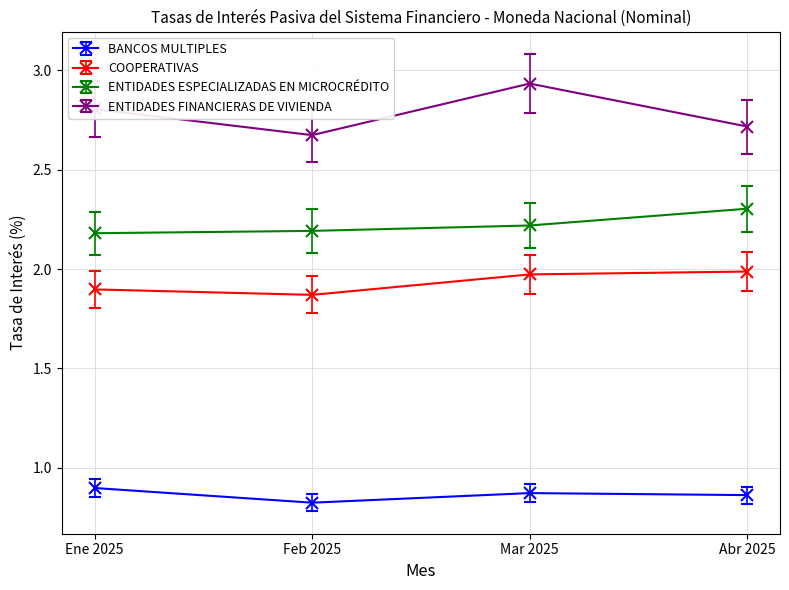

At which label is ENTIDADES FINANCIERAS DE VIVIENDA closest to 2?

Feb 2025